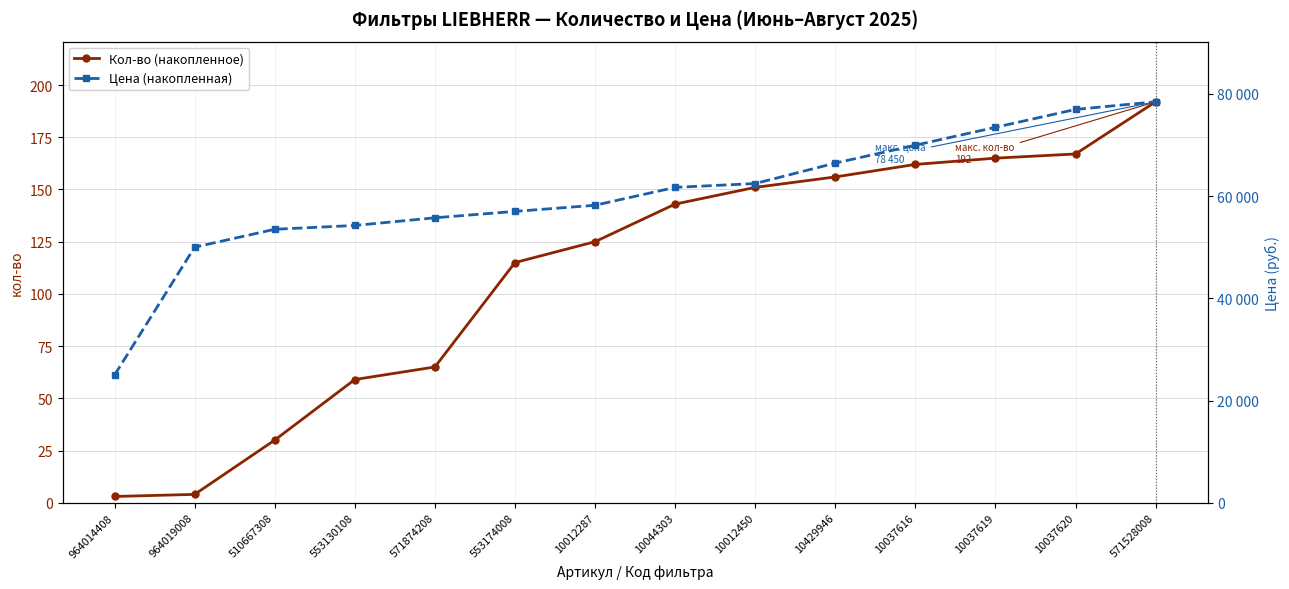

Which has a higher value, 553130108 or 964019008?

553130108